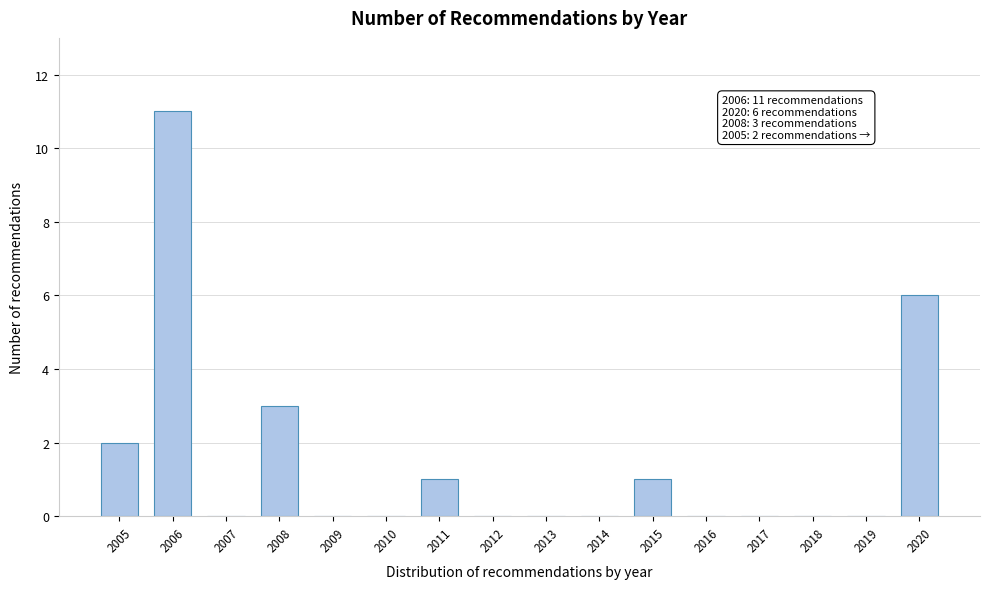

Reading left to right, extract all data points from this chart.

2005=2	2006=11	2007=0	2008=3	2009=0	2010=0	2011=1	2012=0	2013=0	2014=0	2015=1	2016=0	2017=0	2018=0	2019=0	2020=6